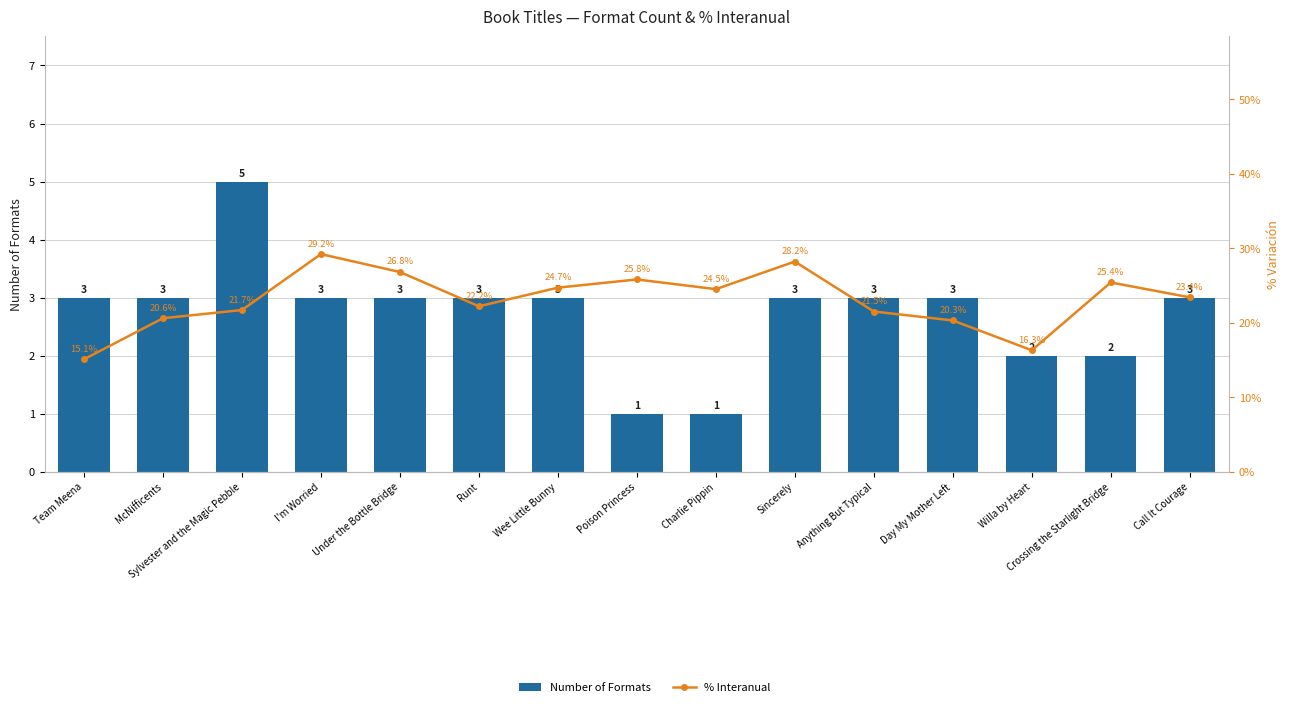

Where is % Interanual nearest to the value 22?

Runt